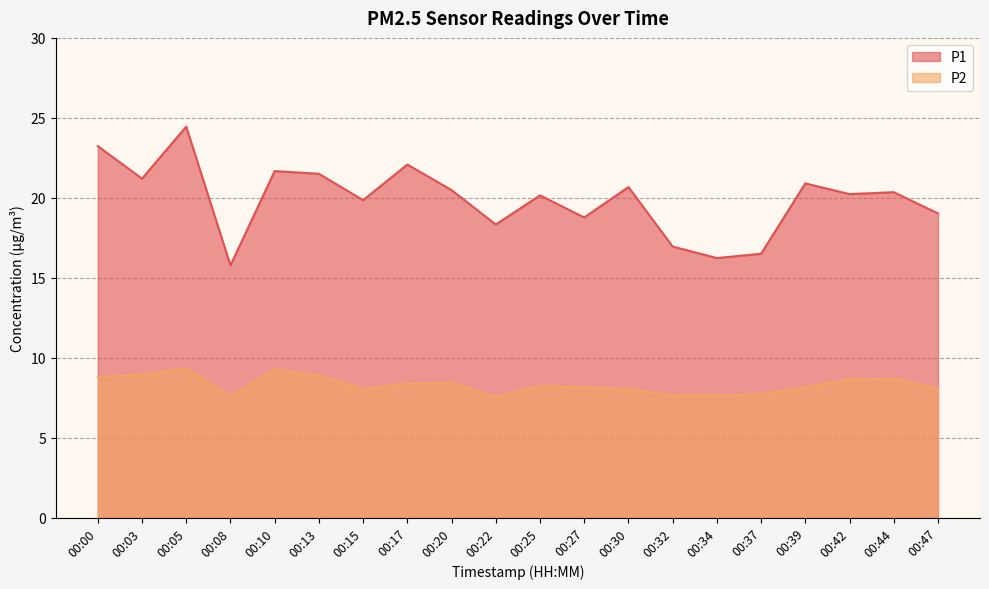

List the labels in order of P1 value, largest first.

00:05, 00:00, 00:17, 00:10, 00:13, 00:03, 00:39, 00:30, 00:20, 00:44, 00:42, 00:25, 00:15, 00:47, 00:27, 00:22, 00:32, 00:37, 00:34, 00:08